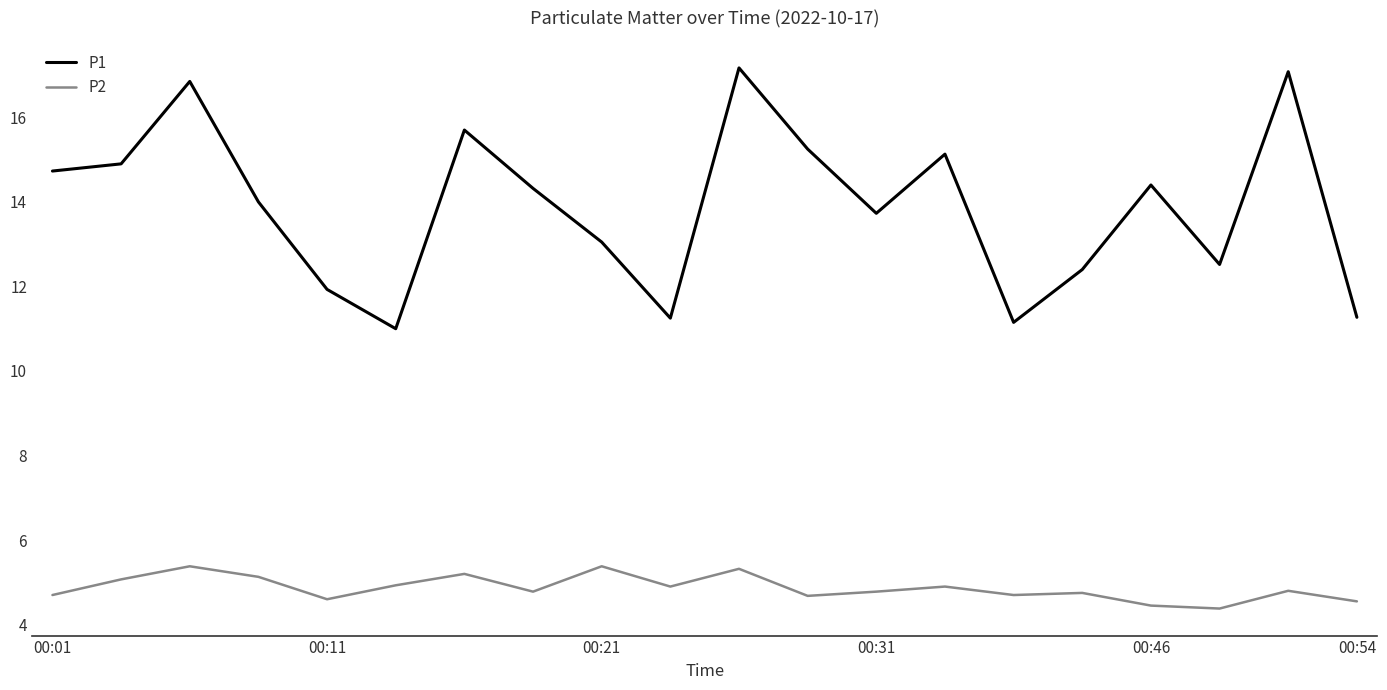

Rank the series by their maximum value, from highest to lowest.

P1, P2